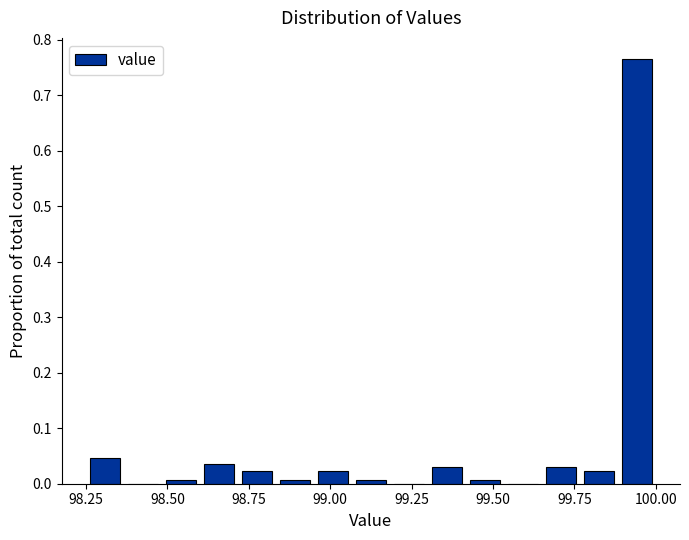

Around what value on the x-axis is the tallest bar? Give the approximate position of its centre, as read against the axis.

99.95